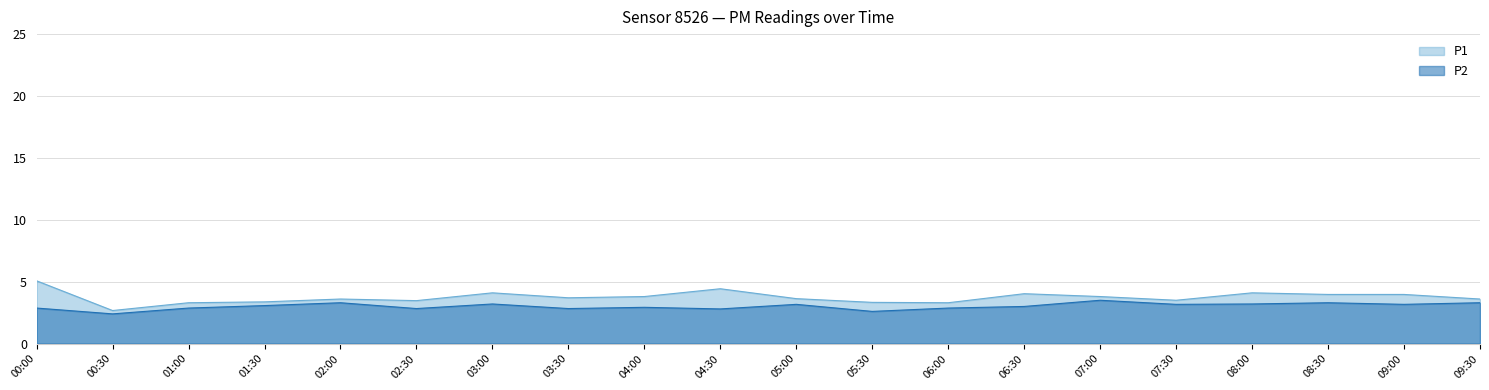

How many data points does each series have?

20